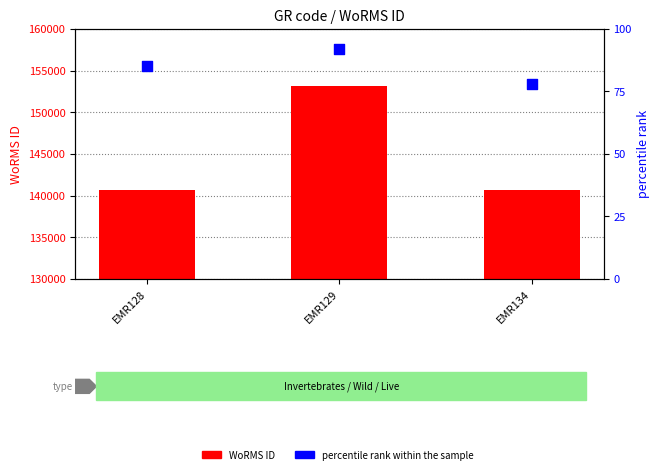

What are all the series names shown in the legend?

WoRMS ID, percentile rank within the sample